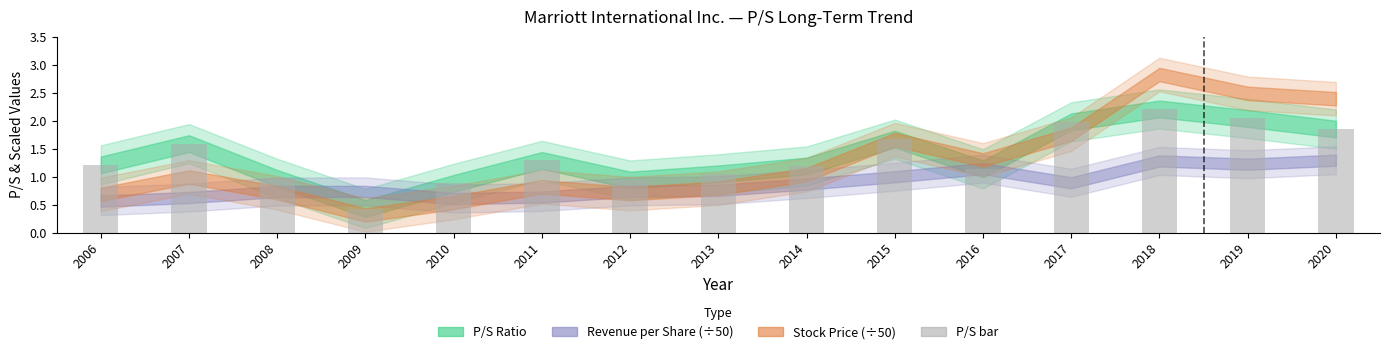

What is the sum of the values at 2006 and 2007?

2.8